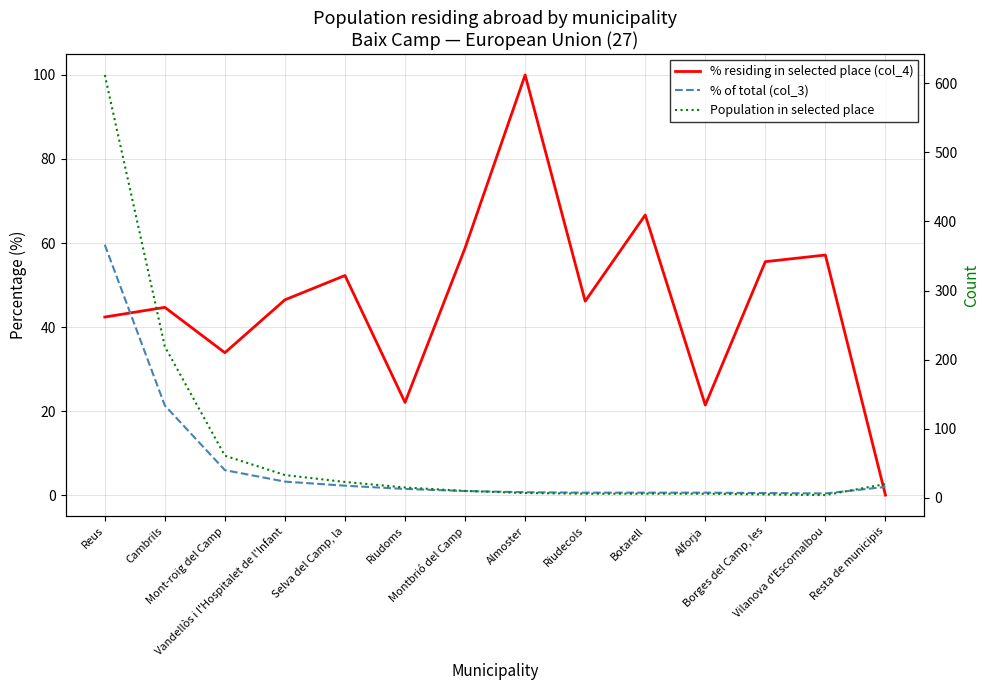

Which has a higher value, Reus or Vilanova d'Escornalbou?

Vilanova d'Escornalbou